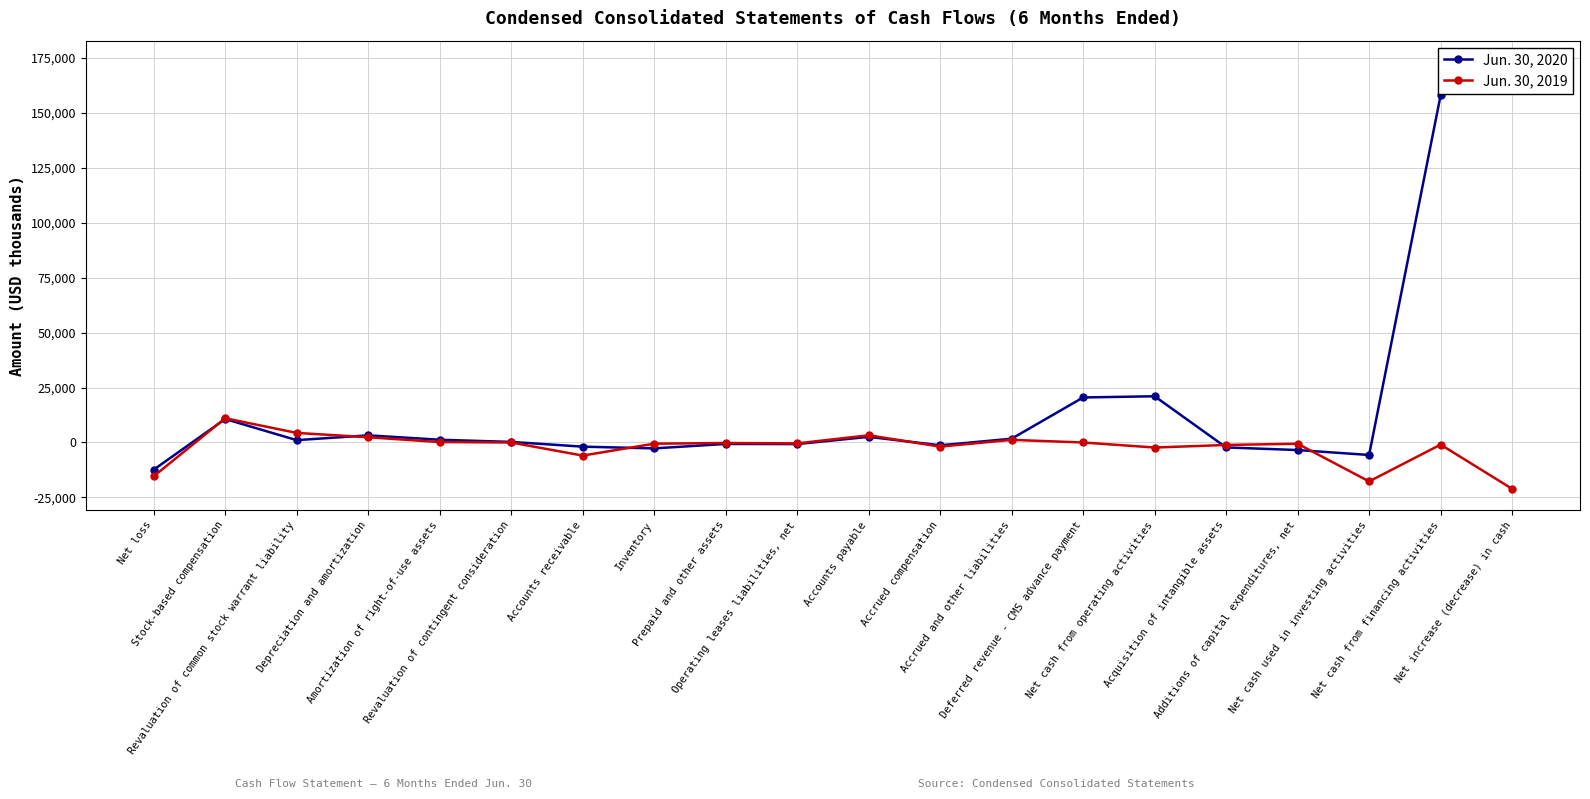

Count the number of data series in this chart.

2